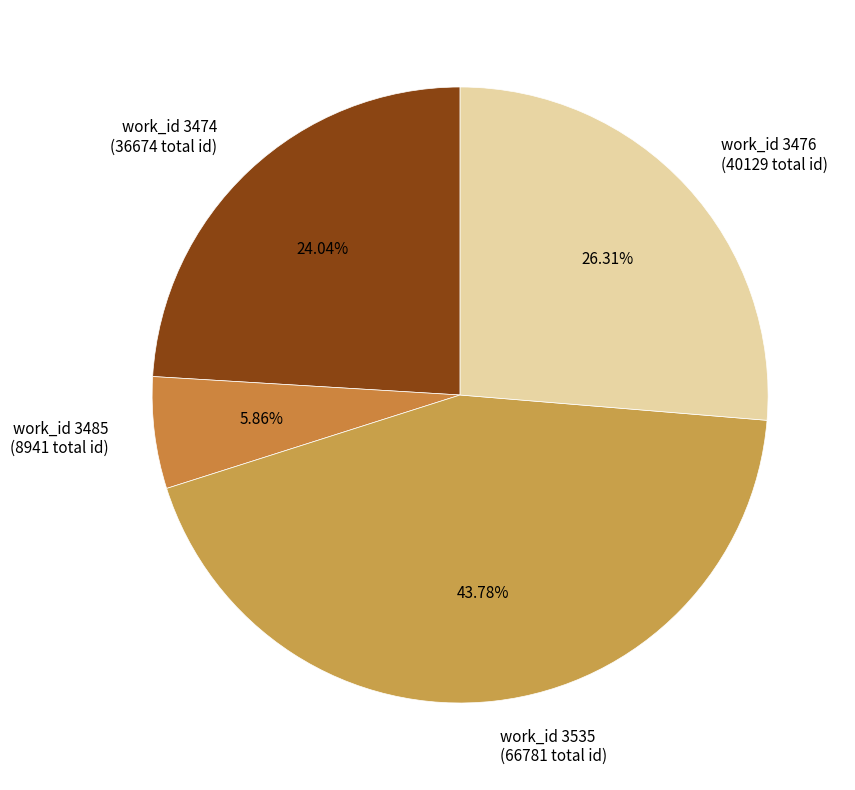

How many slices are in this pie chart?

4